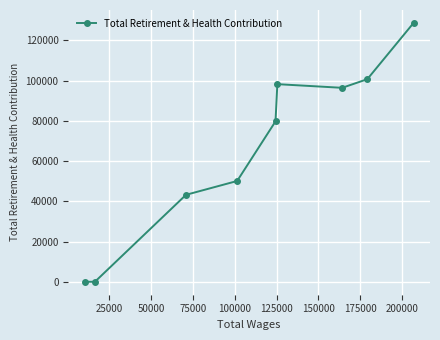

True or false: there are more than 1 points higher than both neighbors.

False